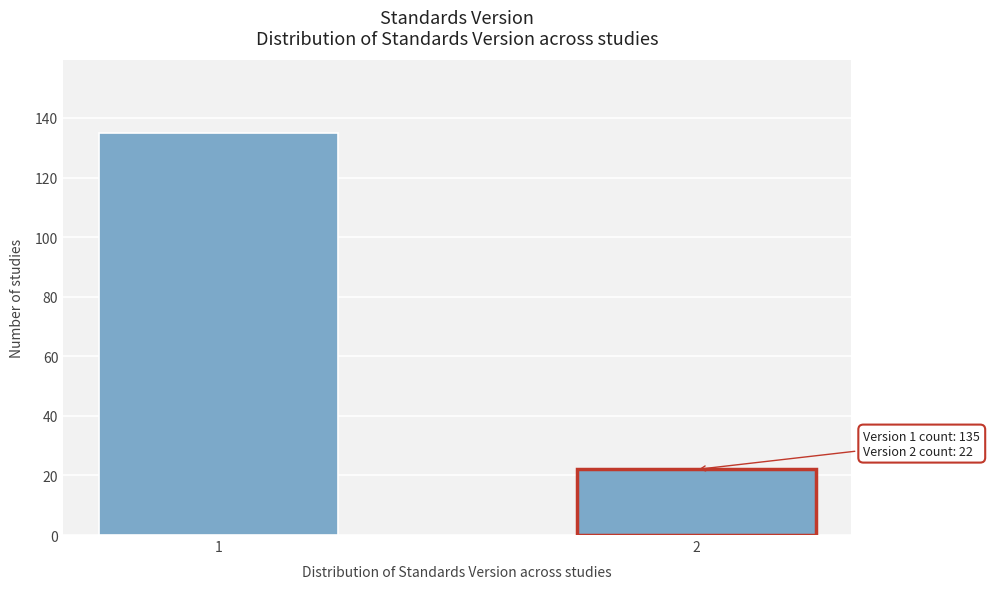

Reading left to right, what are all the values shown in this chart?

1=135	2=22